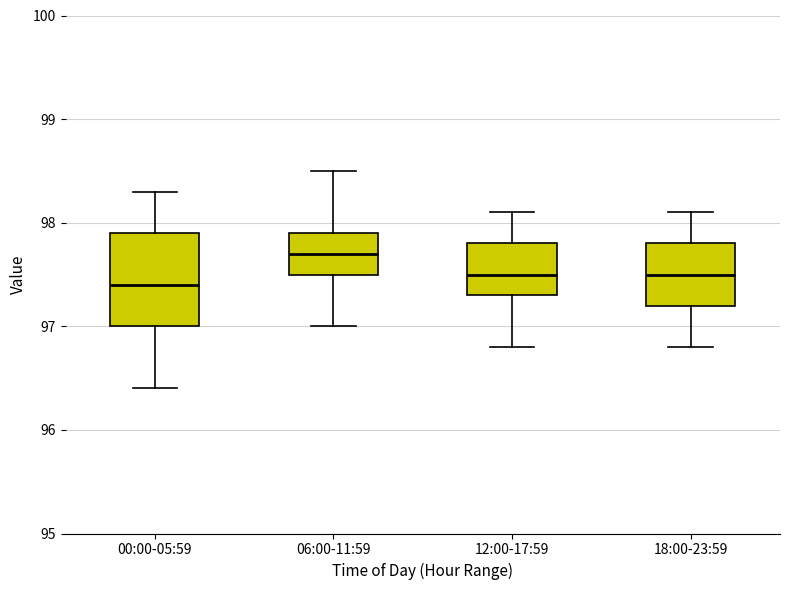

Reading left to right, read every box against the y-axis: the position of its median line, the range the box covers, and the ends of its whiskers. The values are not printed on the chart, so give them approximately, as read against the axis.

00:00-05:59: median 97.4, box 97.0 to 97.9, whiskers 96.4 to 98.3
06:00-11:59: median 97.7, box 97.5 to 97.9, whiskers 97.0 to 98.5
12:00-17:59: median 97.5, box 97.3 to 97.8, whiskers 96.8 to 98.1
18:00-23:59: median 97.5, box 97.2 to 97.8, whiskers 96.8 to 98.1